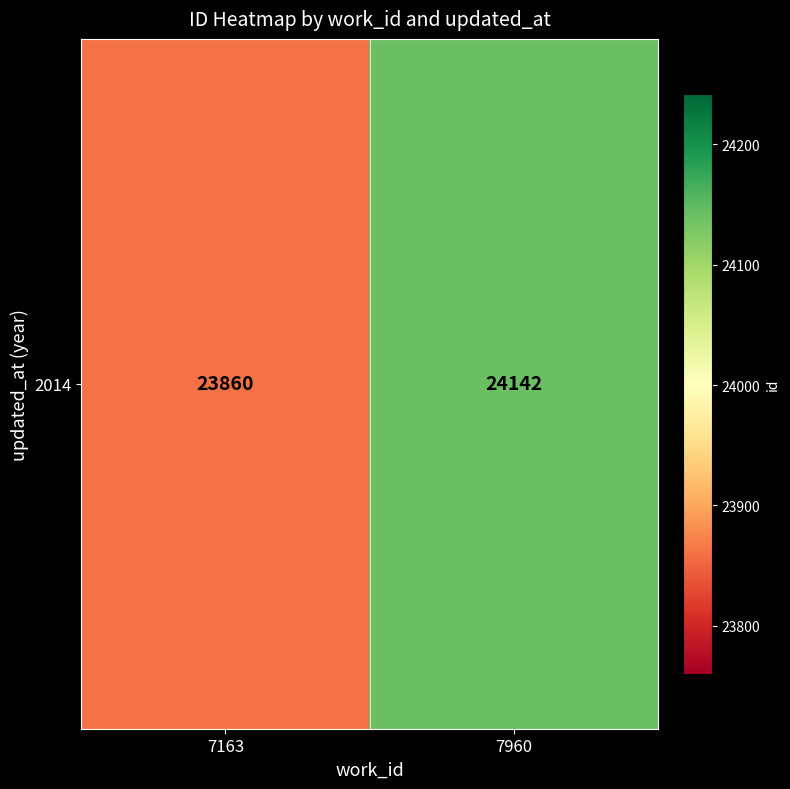

True or false: the data shows 38729 at 7960.

False